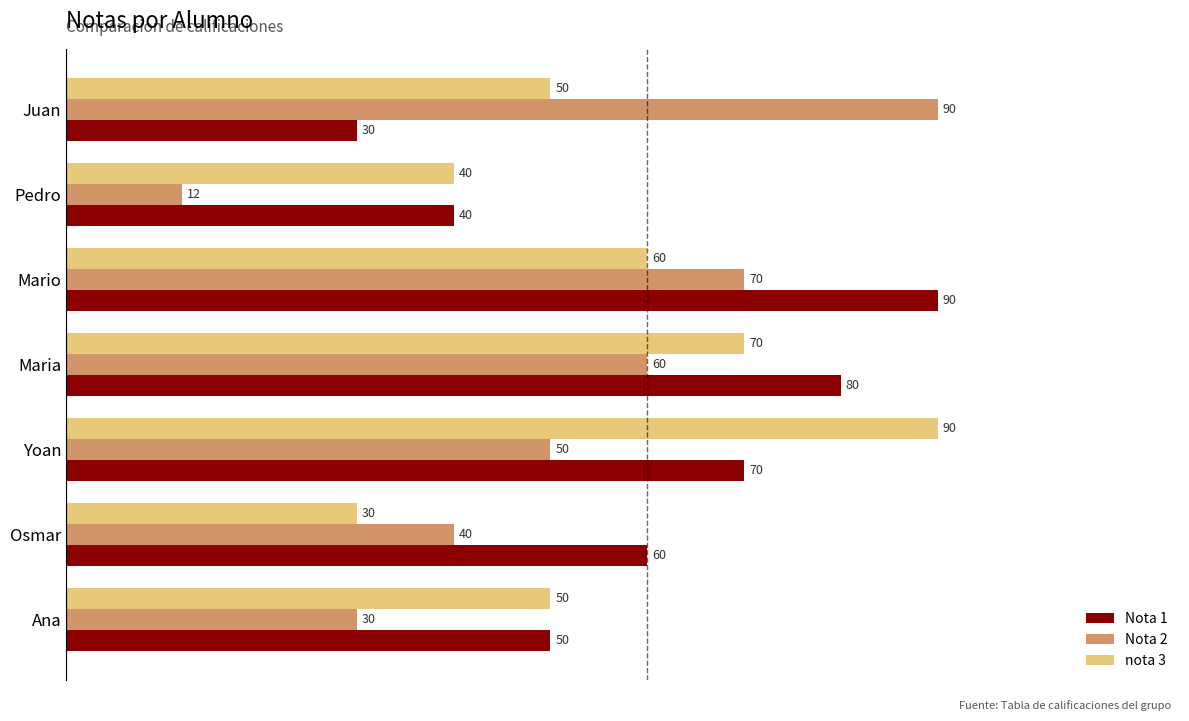

What is the minimum value shown in the chart?

12